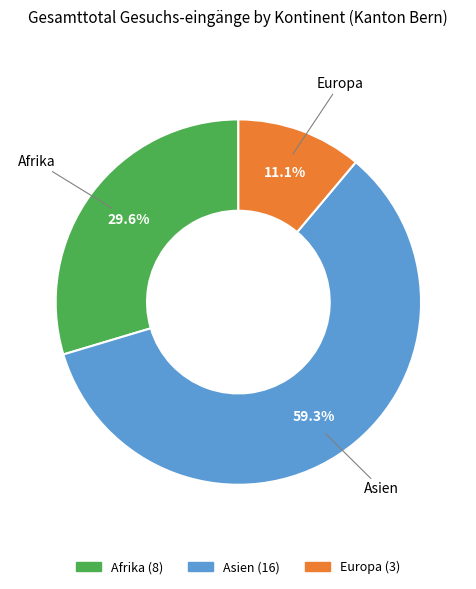

Is it true that Europa is 11% of the pie?

True